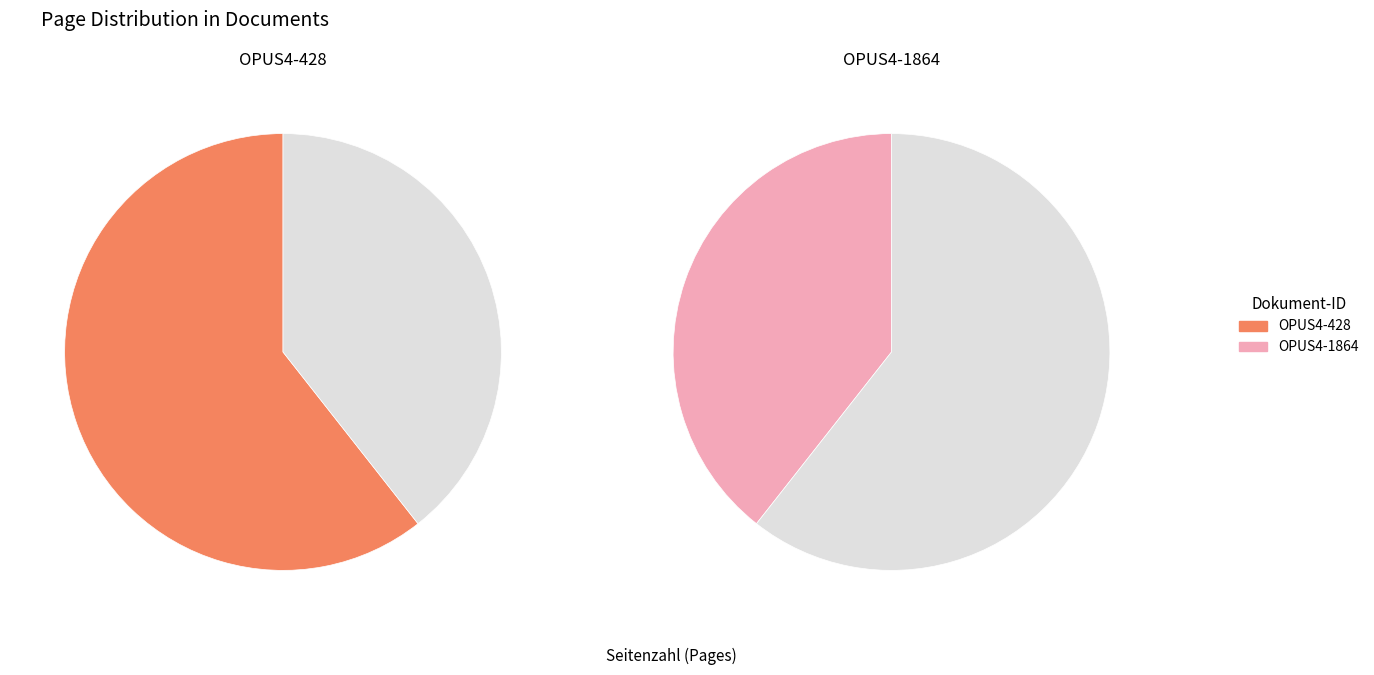

What percentage is the OPUS4-428 slice, to the nearest percent?

61%